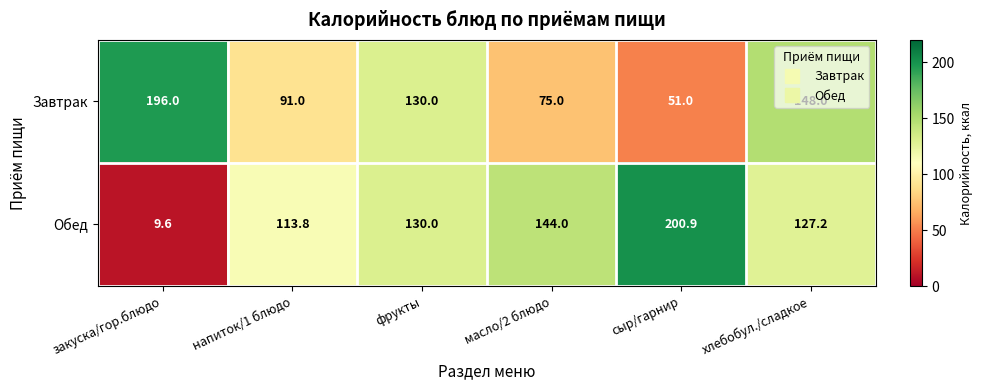

How many categories are shown in the chart?

6